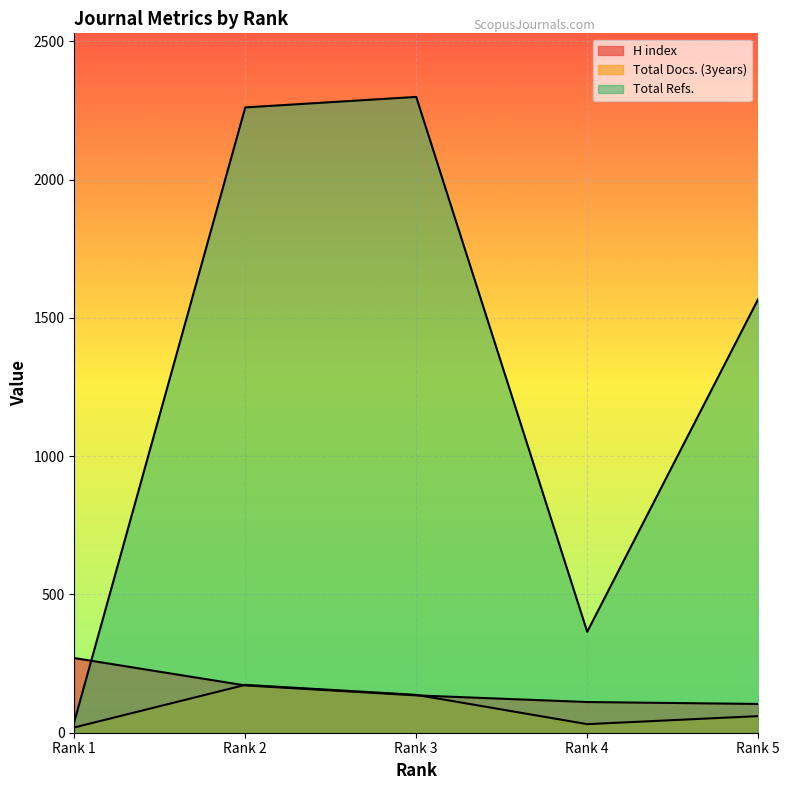

Reading left to right, transcribe all the data shown in this chart.

H index: Rank 1=270	Rank 2=171	Rank 3=135	Rank 4=111	Rank 5=104
Total Docs. (3years): Rank 1=19	Rank 2=173	Rank 3=137	Rank 4=31	Rank 5=60
Total Refs.: Rank 1=40	Rank 2=2261	Rank 3=2299	Rank 4=365	Rank 5=1568